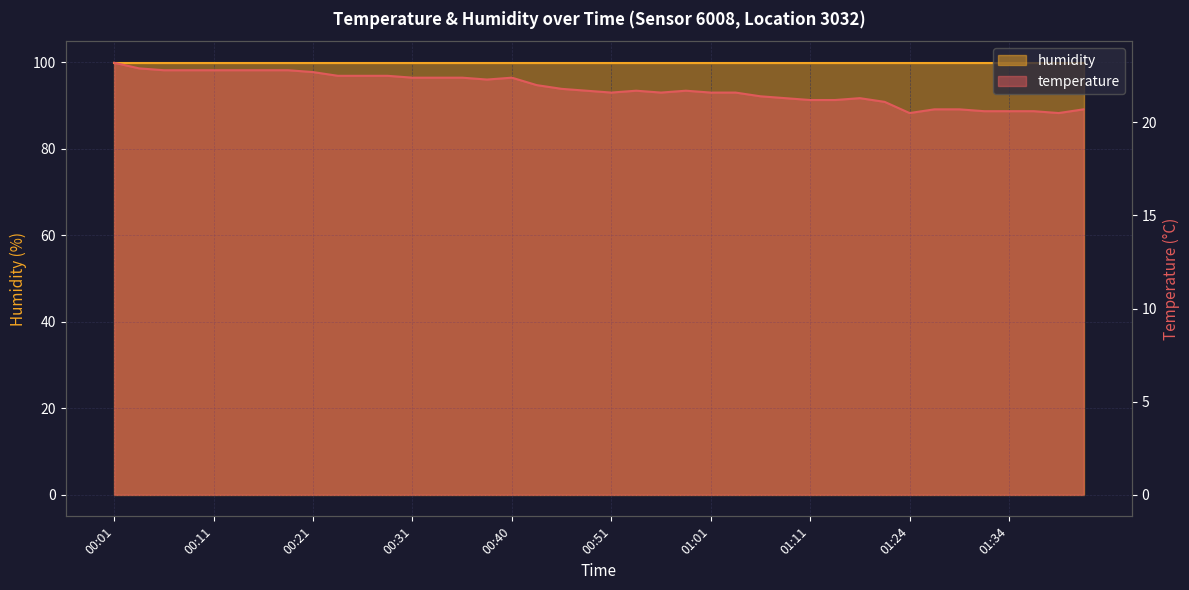

What is the label of the 31st point from the left?

01:16